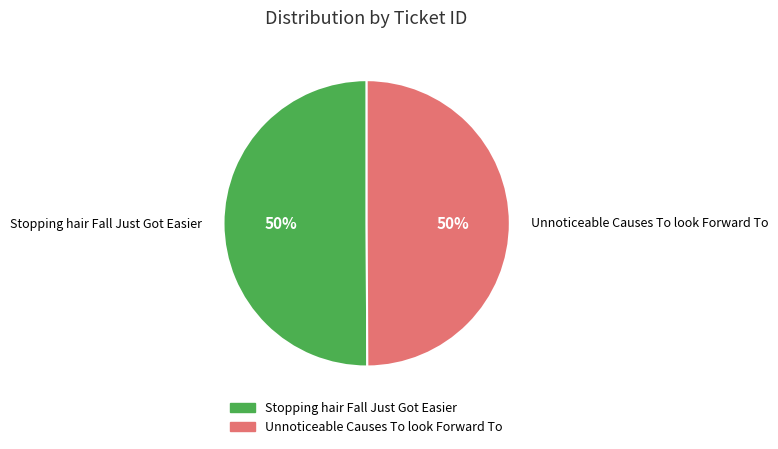

Approximately how many times larger is the value at Unnoticeable Causes To look Forward To compared to Stopping hair Fall Just Got Easier?

1.0